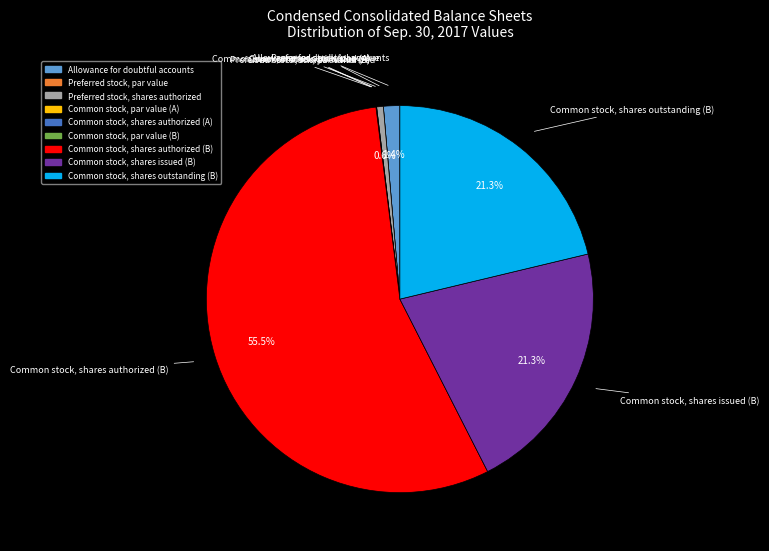

What is the largest slice in the pie chart?

Common stock, shares authorized (B)